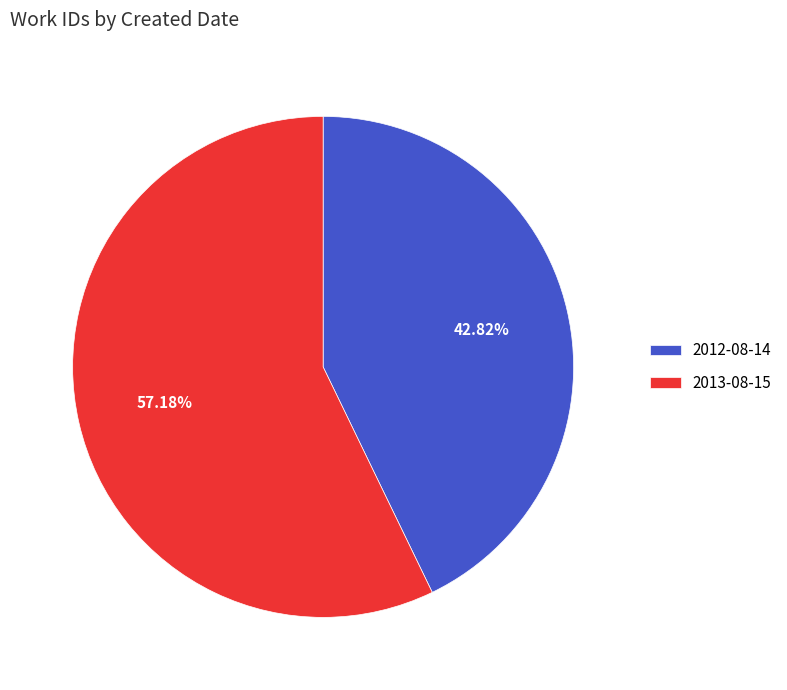

Which has a higher value, 2013-08-15 or 2012-08-14?

2013-08-15